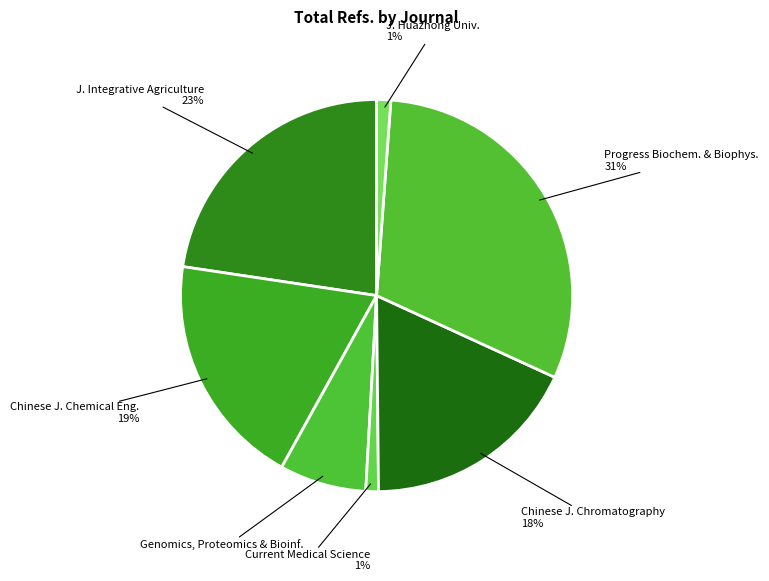

Which has a higher value, Current Medical Science or Progress Biochem. & Biophys.?

Progress Biochem. & Biophys.